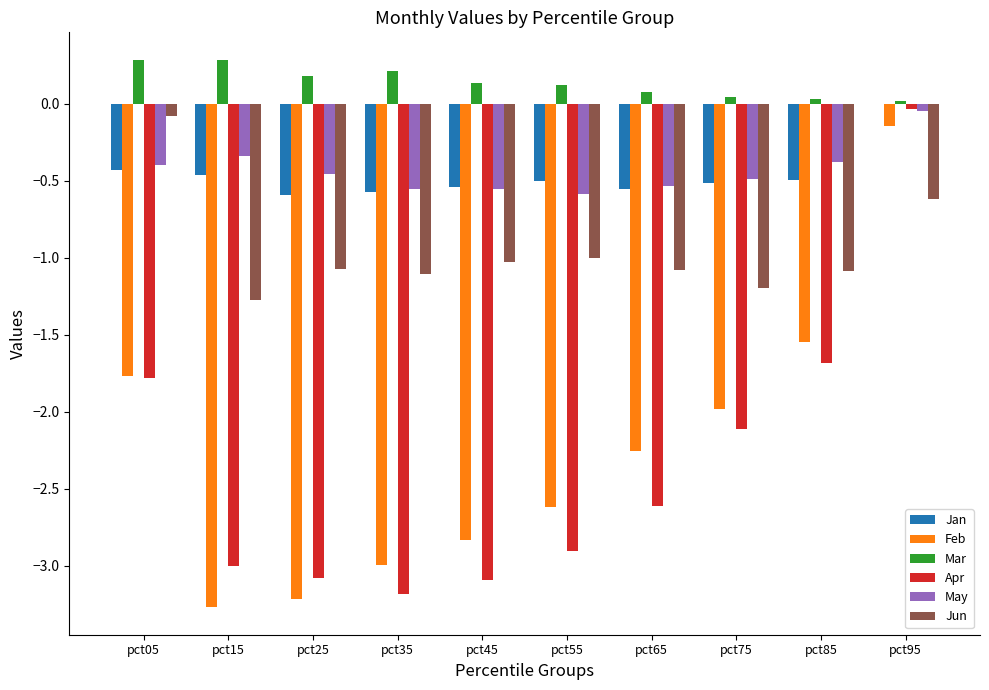

How many groups of bars are there?

10